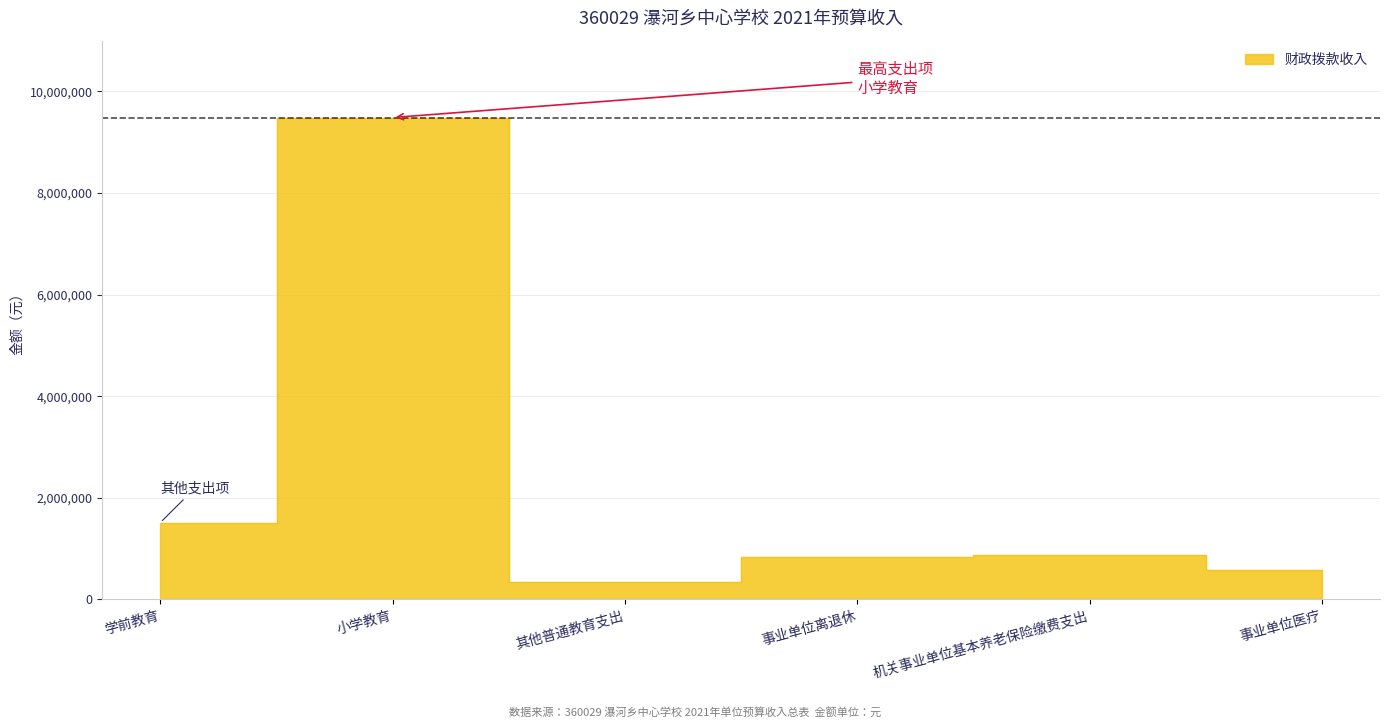

How many points are higher than both their immediate neighbors (excluding endpoints)?

2